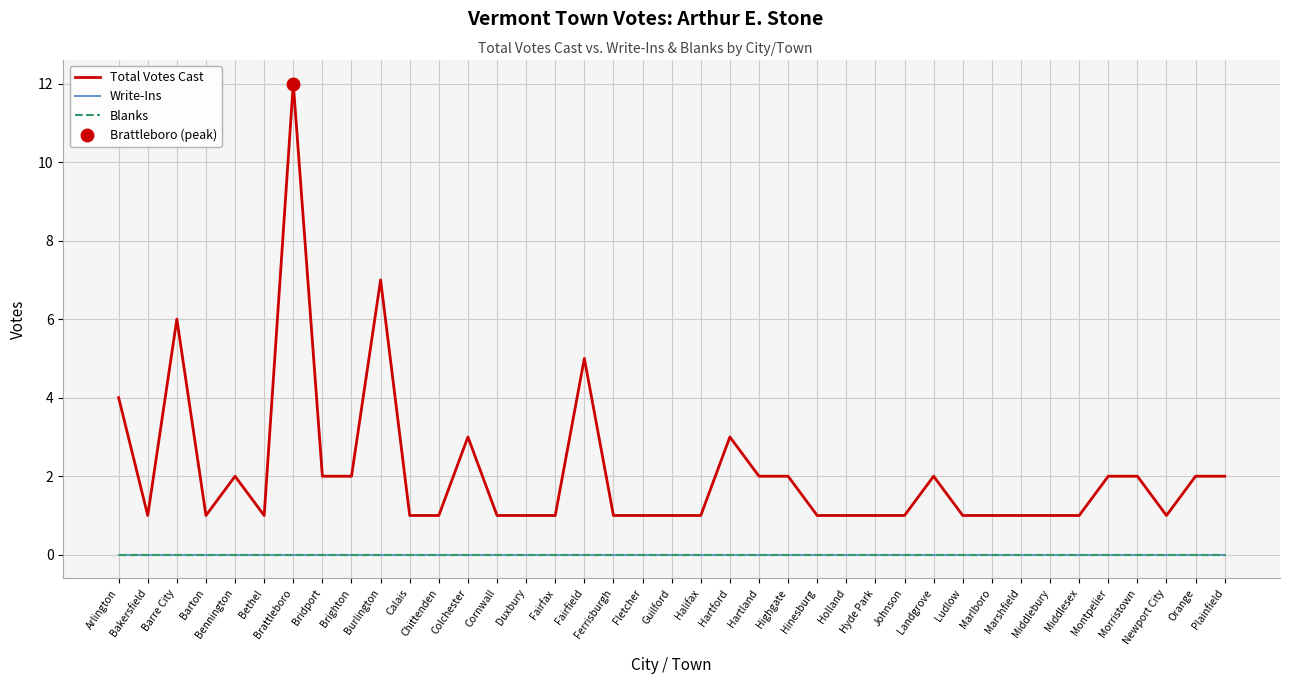

True or false: Total Votes Cast and Blanks intersect in this chart.

False